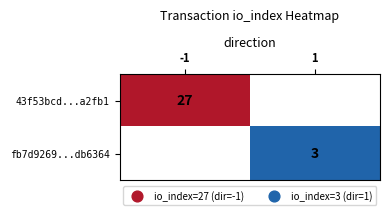

The 43f53bcd...a2fb1 series shows 27 at -1. True or false?

True